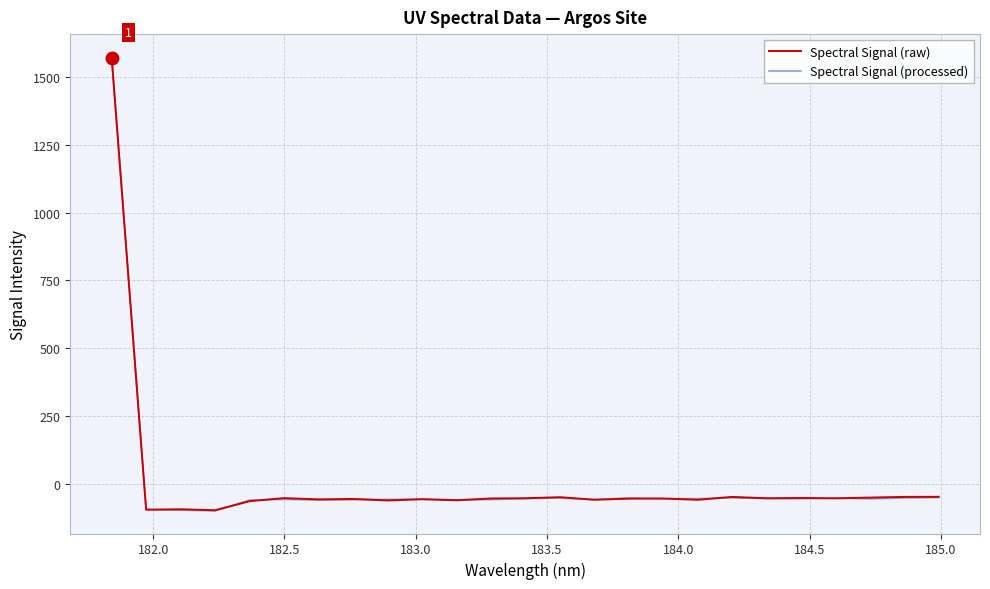

What is the minimum value for Spectral Signal (raw)?

-98.3